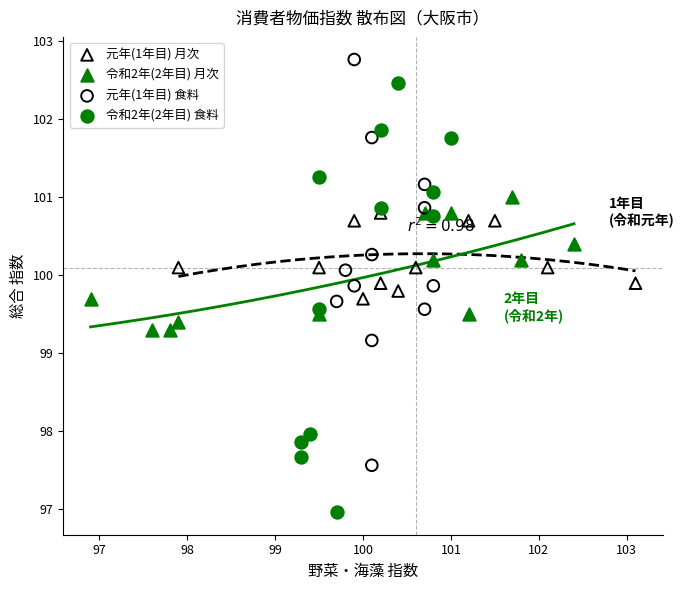

Which series has the largest Y range (max minus min)?

令和2年(2年目) 食料